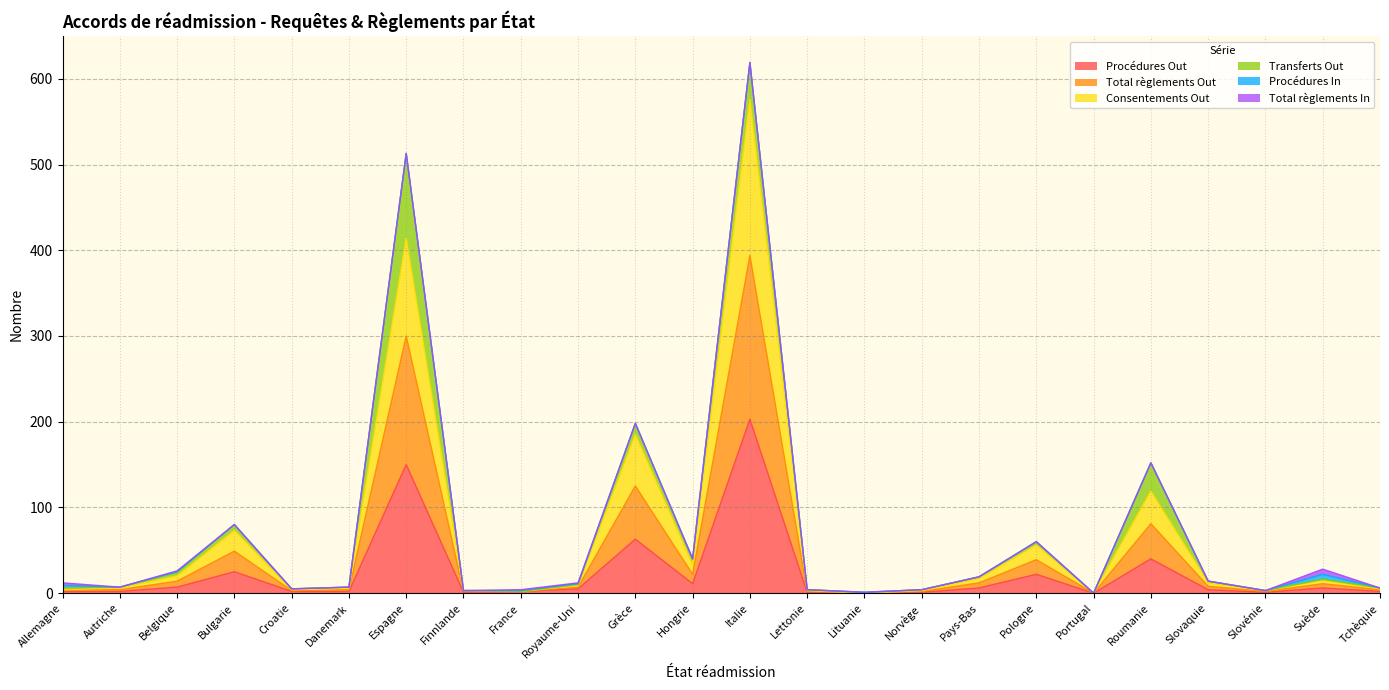

Rank the categories by Consentements Out value from highest to lowest.

Italie, Espagne, Grèce, Roumanie, Bulgarie, Pologne, Hongrie, Belgique, Pays-Bas, Suède, Slovaquie, Royaume-Uni, Autriche, Danemark, Tchèquie, Allemagne, Croatie, Finnlande, Lettonie, Norvège, Slovénie, France, Lituanie, Portugal